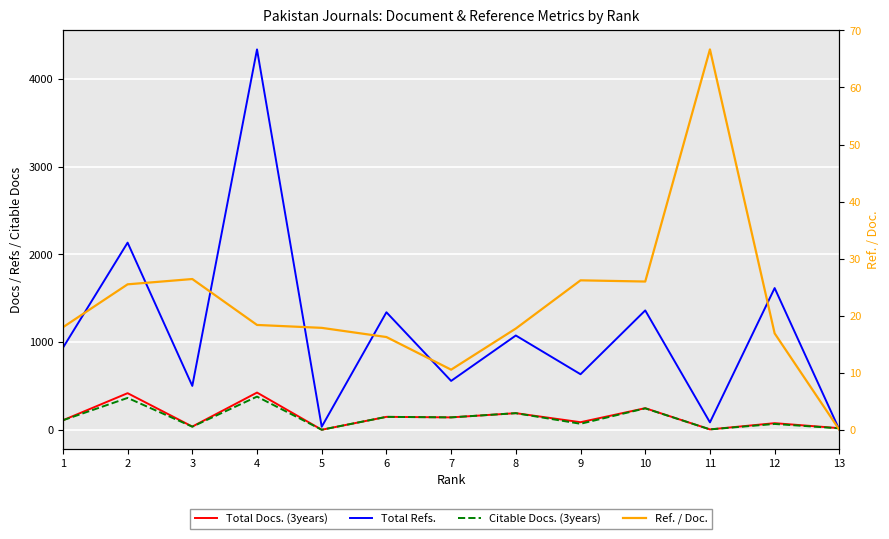

At which category is the sum across all series the highest?

4